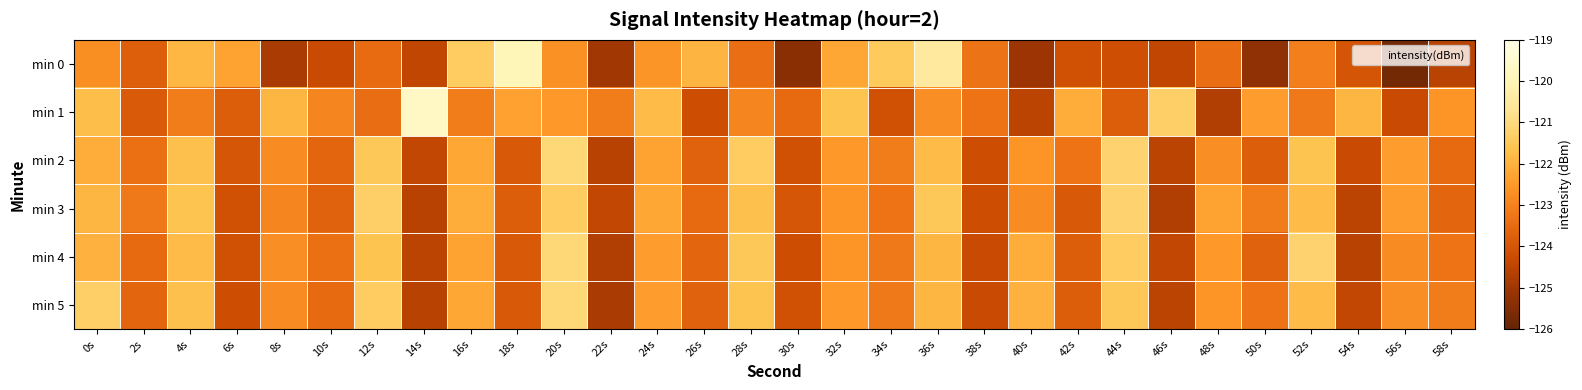

Count the number of categories in the chart.

30